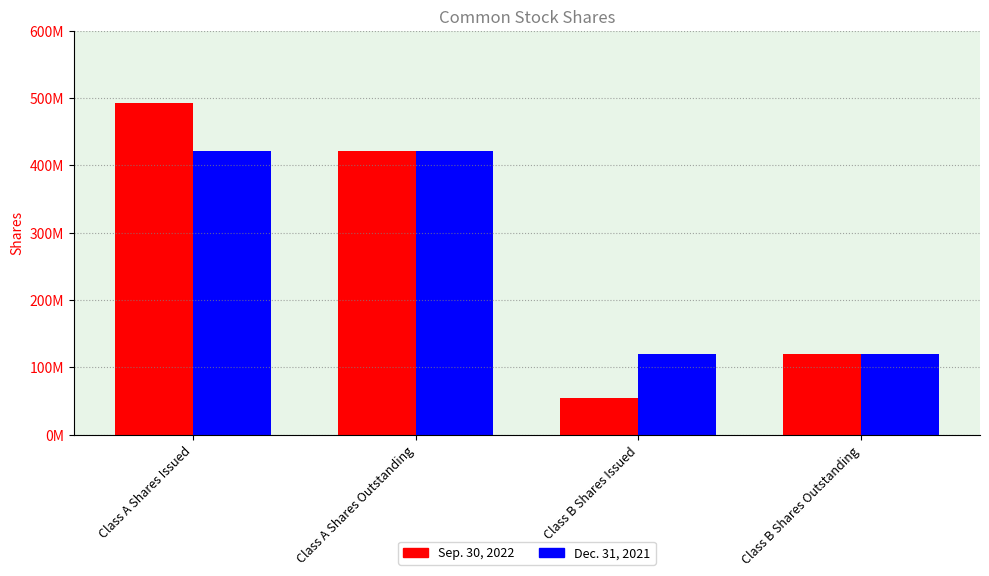

What position from the right is Class B Shares Outstanding?

1